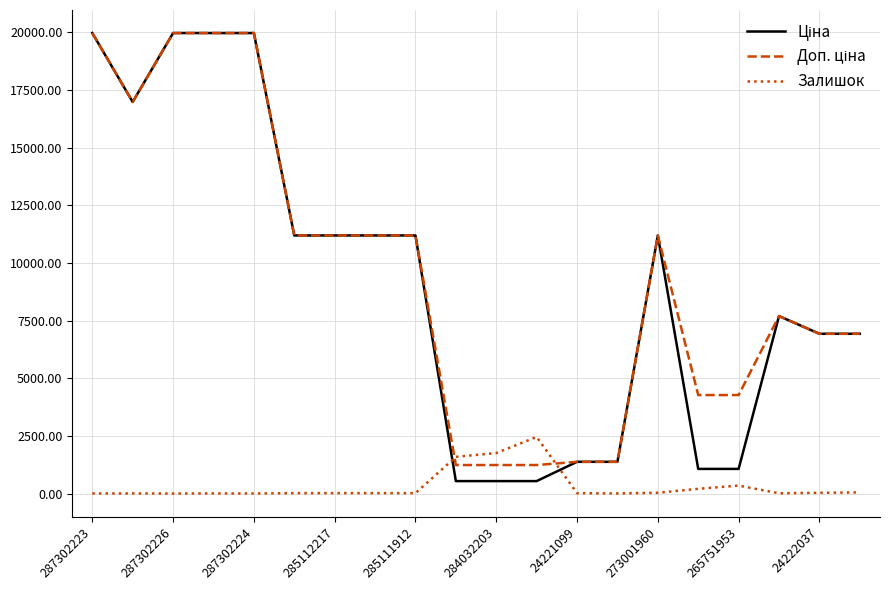

What is the highest value of the Залишок series?

2453.0